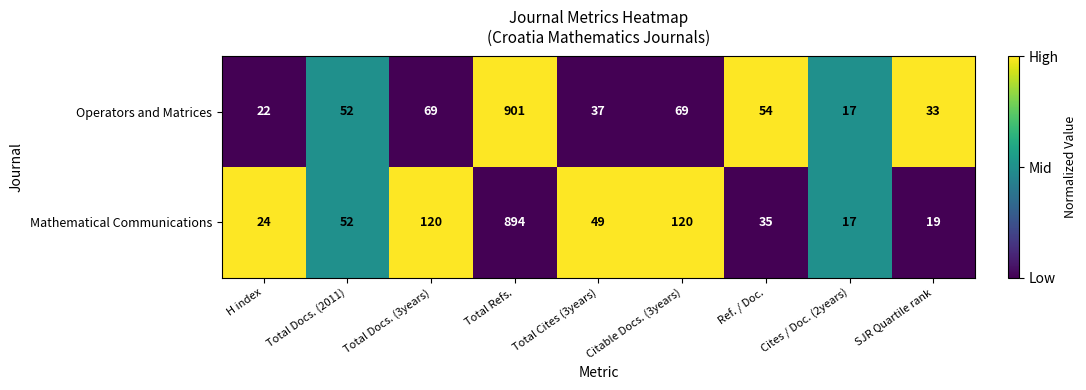

Rank the series by their maximum value, from lowest to highest.

Mathematical Communications, Operators and Matrices